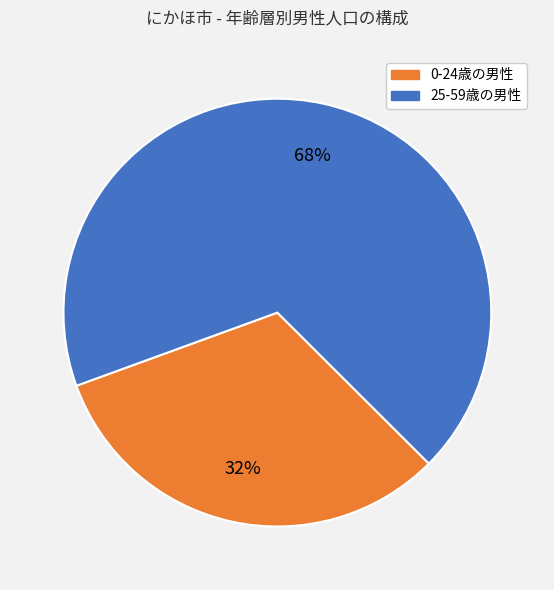

Do 0-24歳の男性 and 25-59歳の男性 together represent more than half of the pie?

Yes